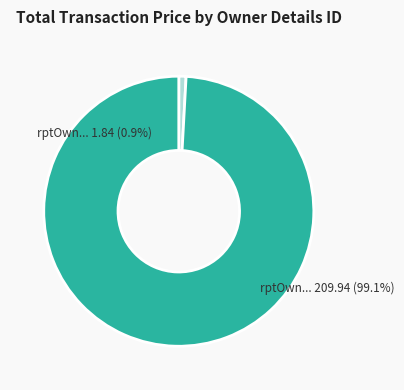

The rptOwnerDetailsId_1 slice represents 12% of the pie. True or false?

False